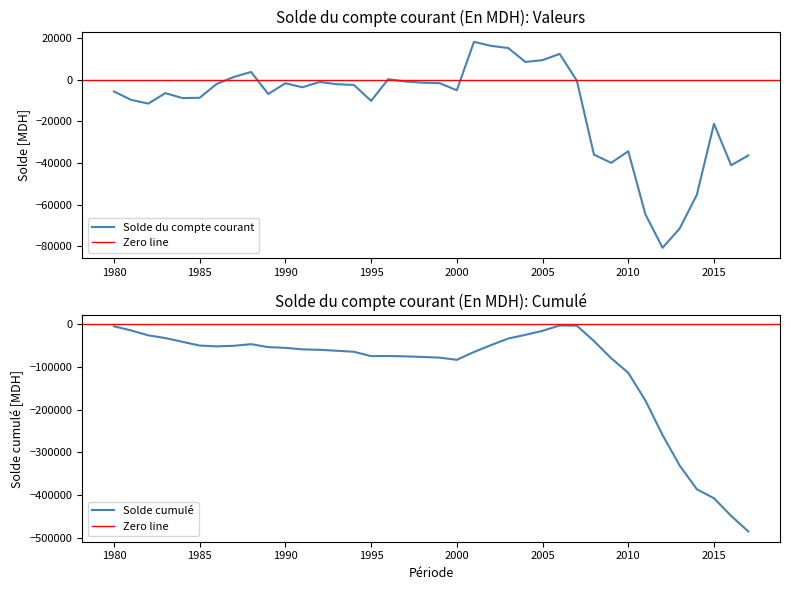

Where is the first local minimum?

1982